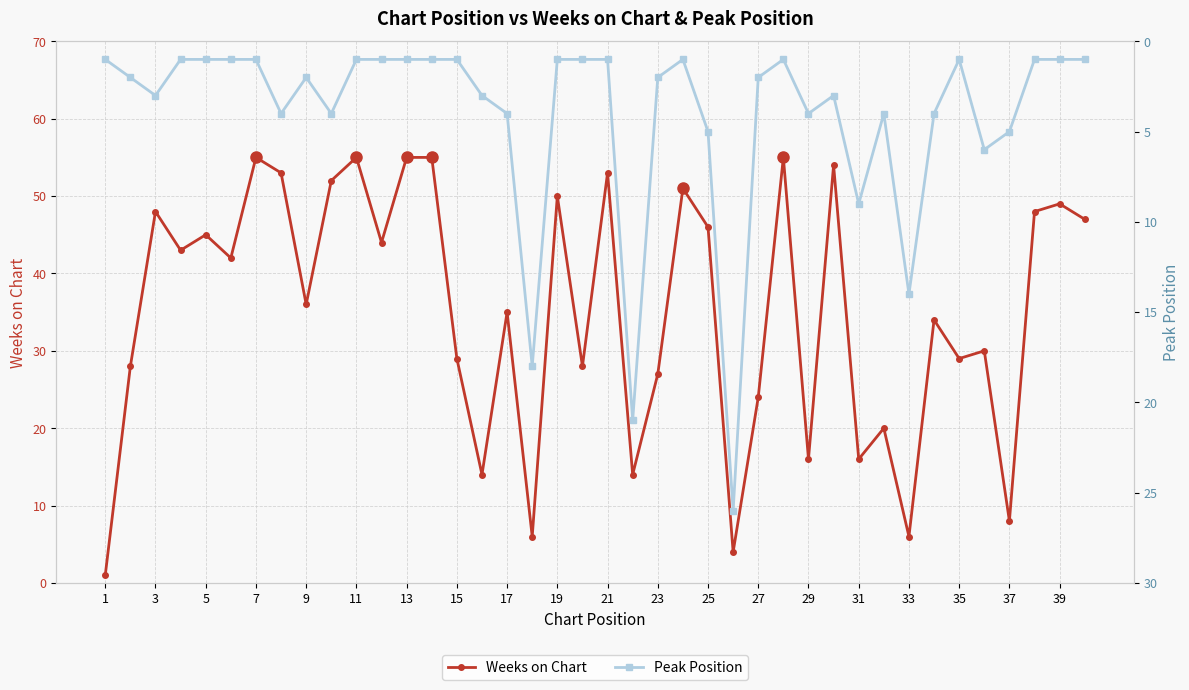

At which category does Weeks on Chart reach its first local peak?

3